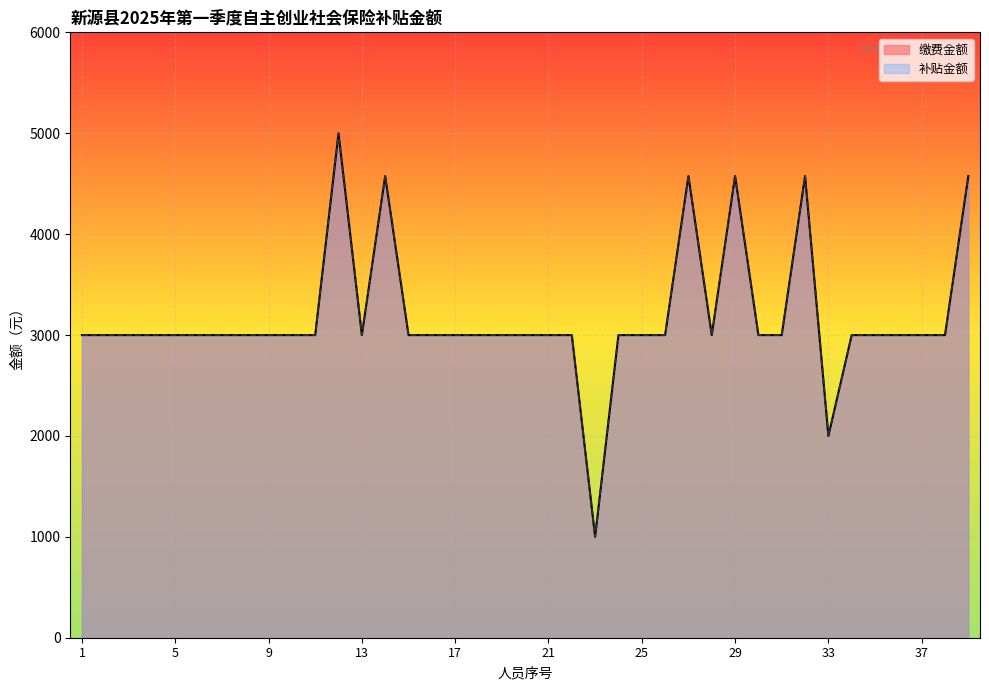

What is the value of the 缴费金额 point at the 19th from the left?

2999.4